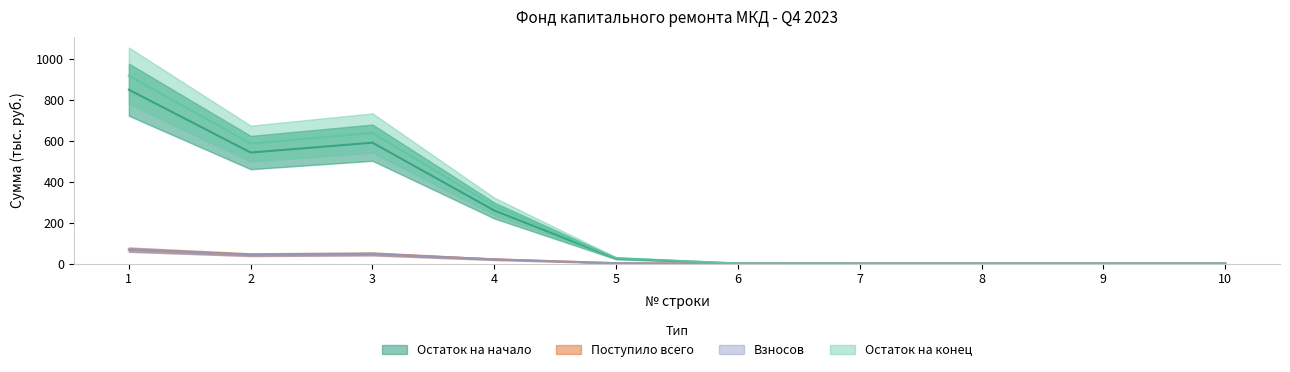

True or false: Взносов and Поступило всего intersect in this chart.

False